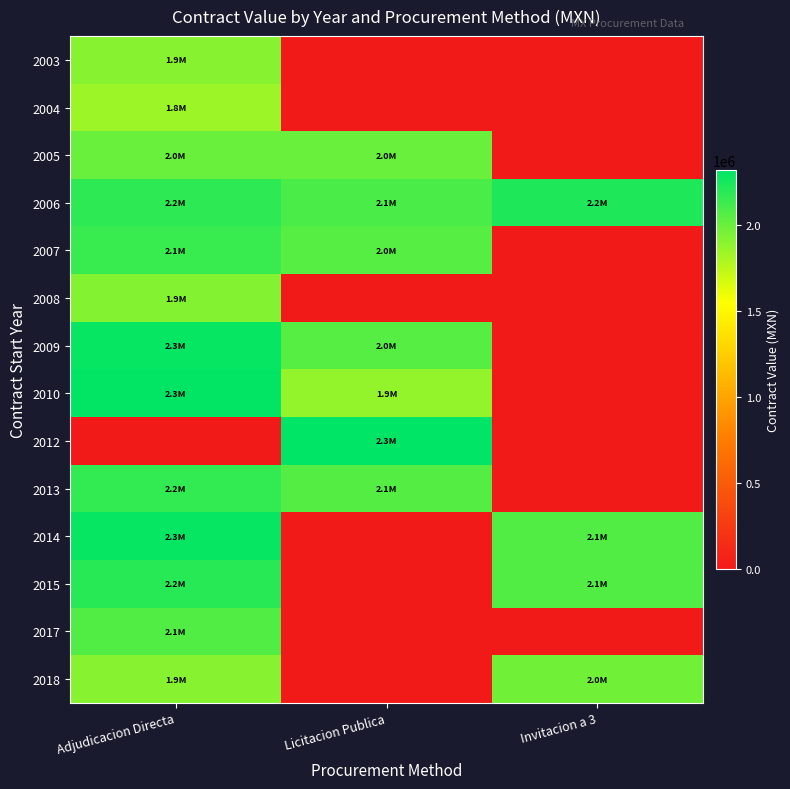

Rank the series at Invitacion a 3 from lowest to highest value.

2003, 2004, 2005, 2007, 2008, 2009, 2010, 2012, 2013, 2017, 2018, 2014, 2015, 2006